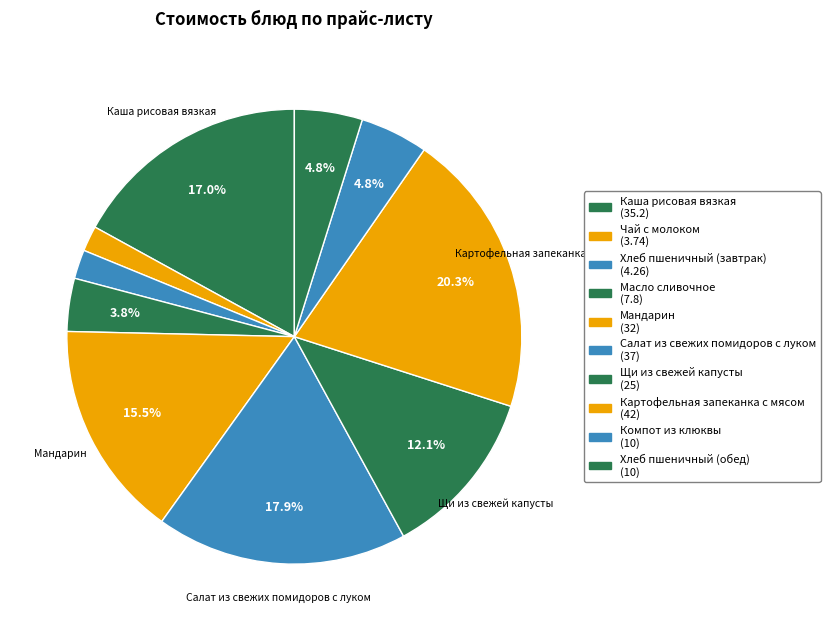

How many slices are in this pie chart?

10